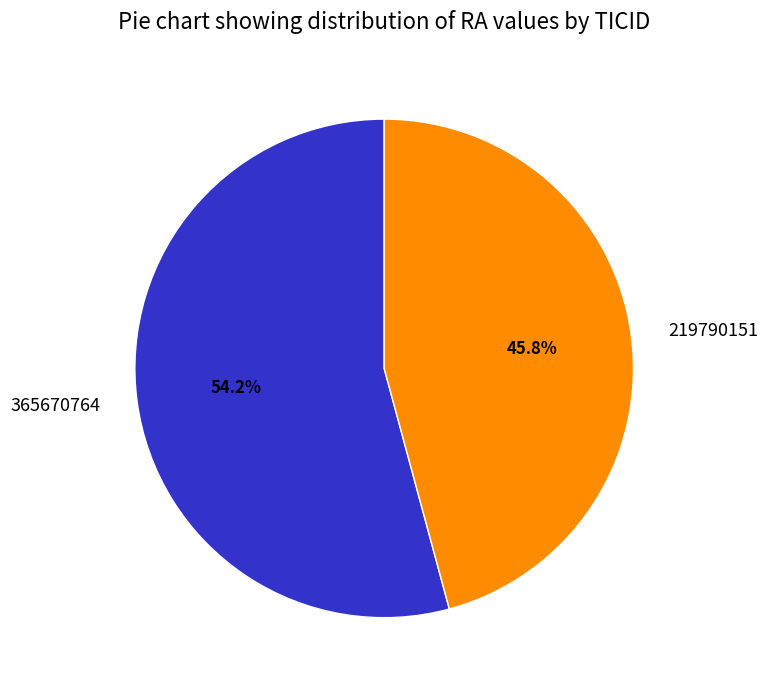

What percentage is NOT represented by 365670764?

45.8%